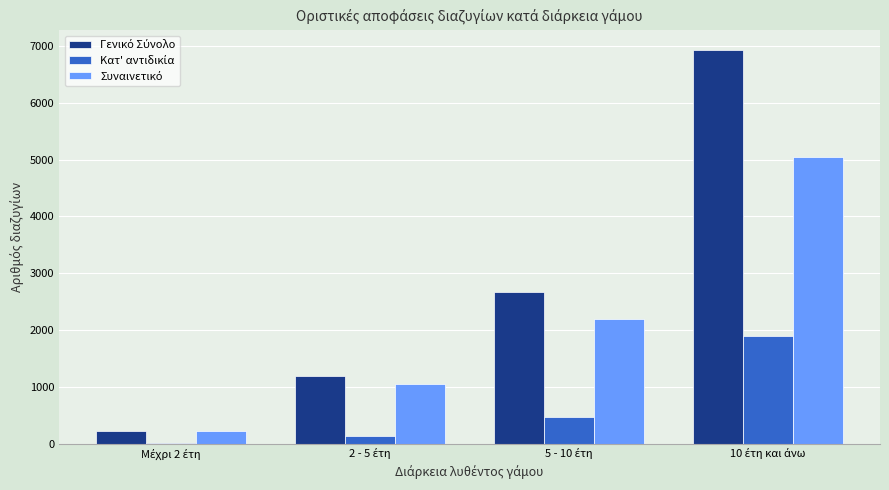

What is the greatest value displayed?

6929